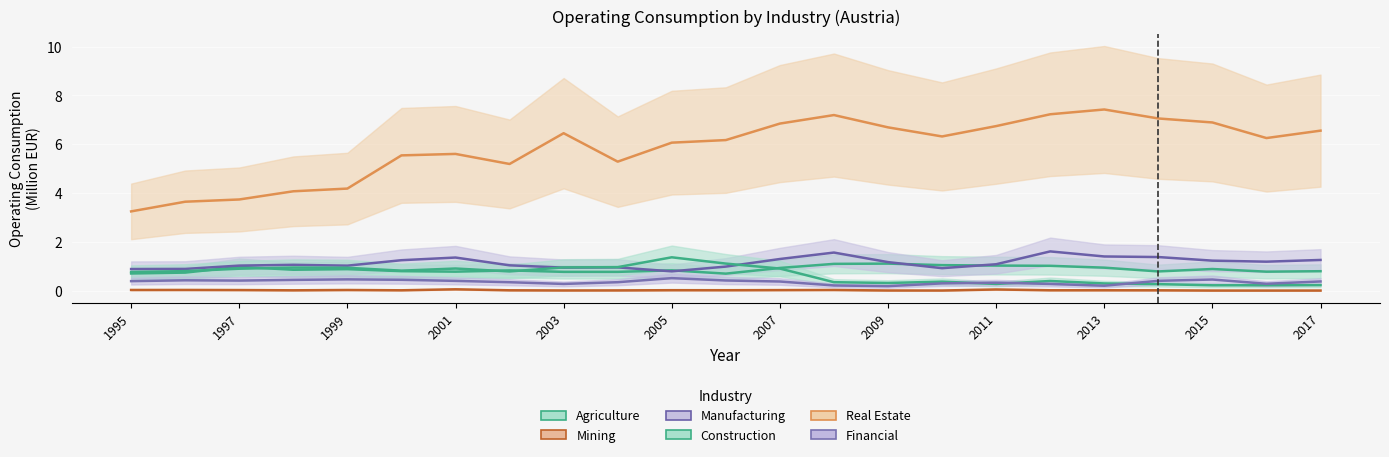

How many interior local peaks does the Agriculture series have?

6